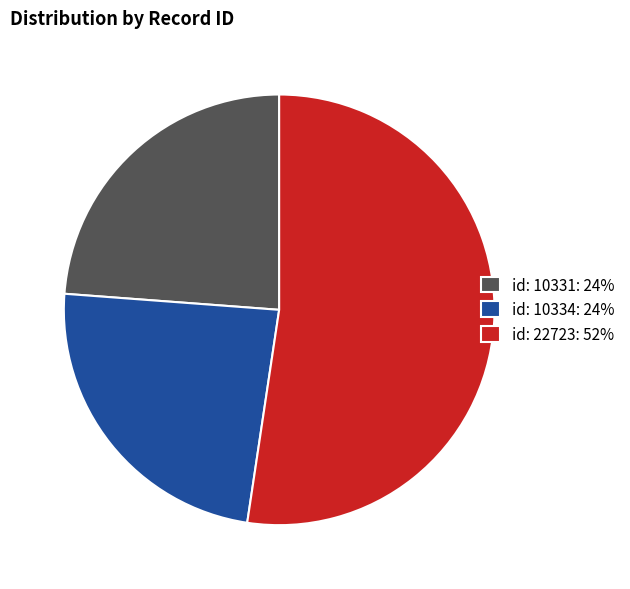

Is there any slice that represents more than half of the pie?

Yes